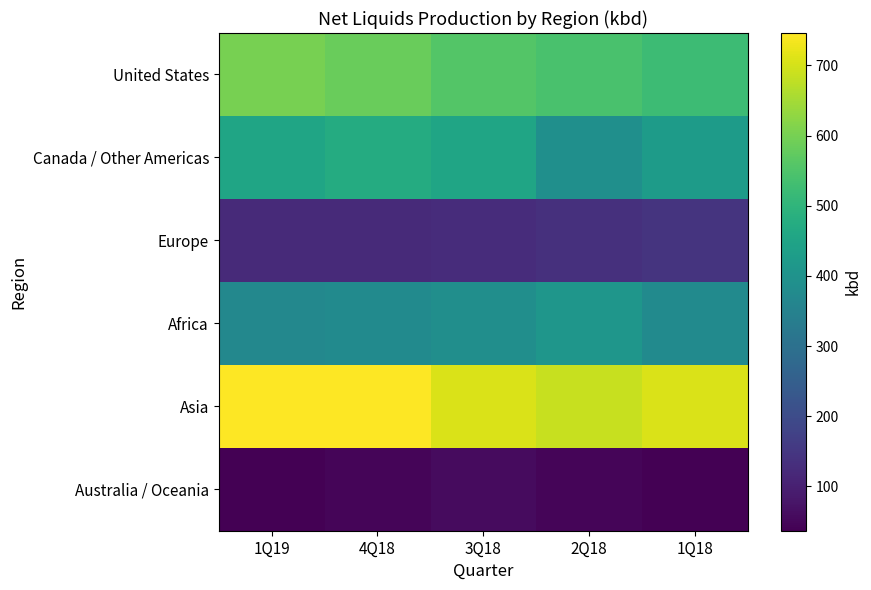

What is the minimum value shown in the chart?

37